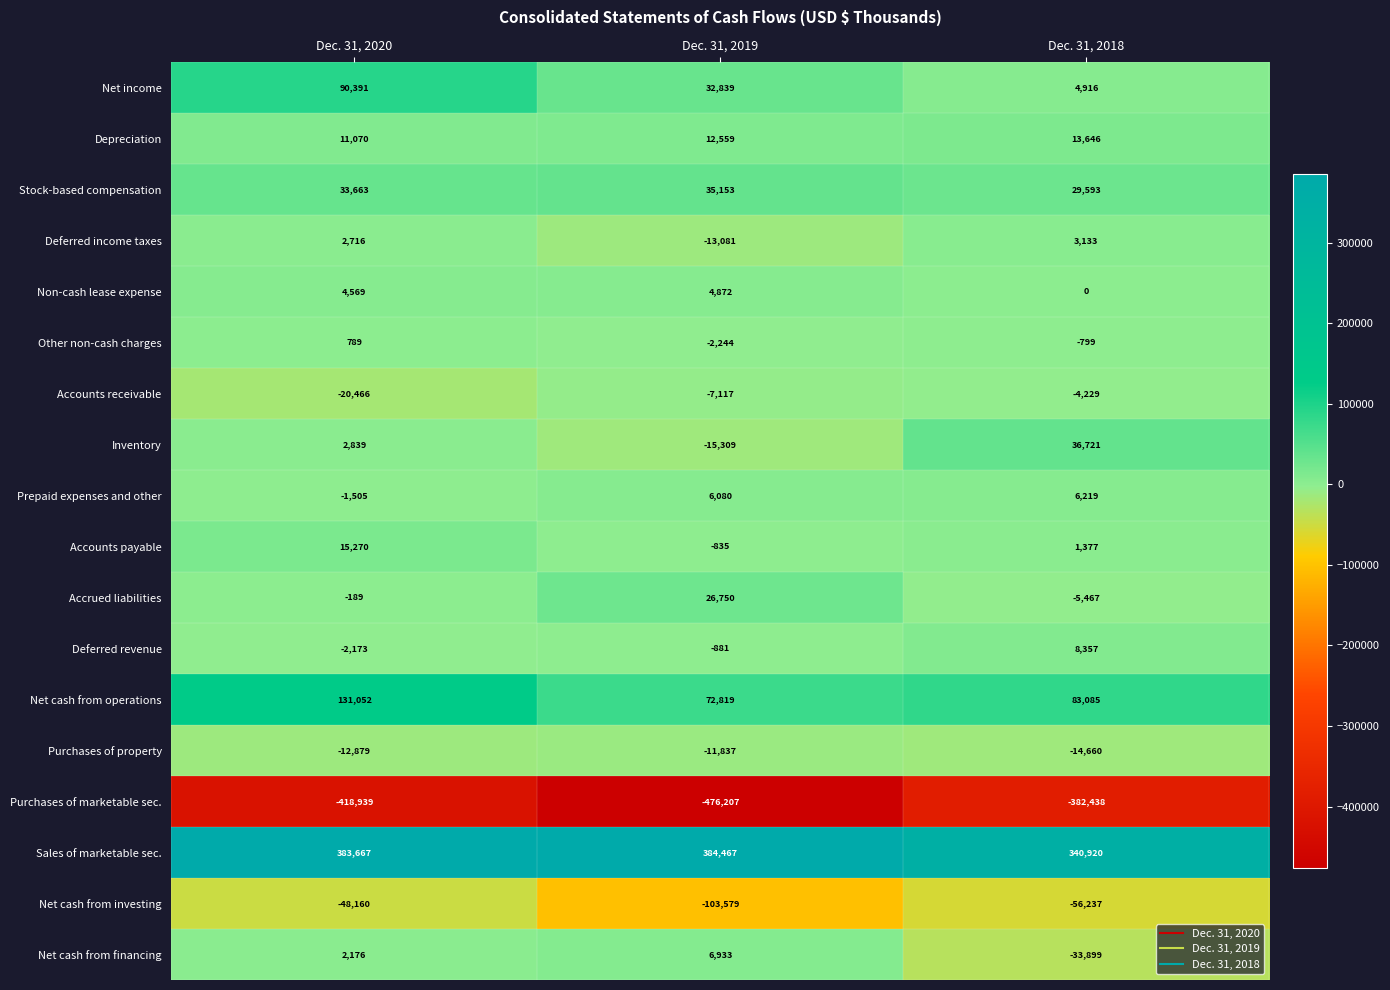

What is the difference between the Net cash from investing values at Dec. 31, 2018 and Dec. 31, 2019?

47342